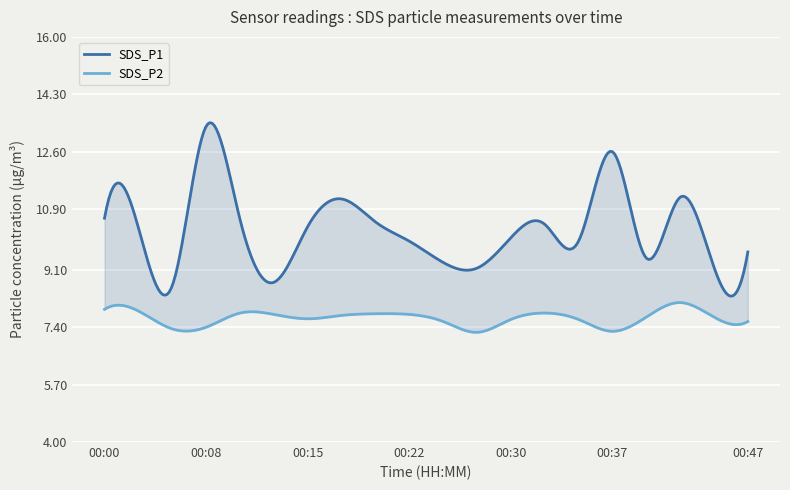

True or false: SDS_P1 has a value of 13.3 at 00:08.

True